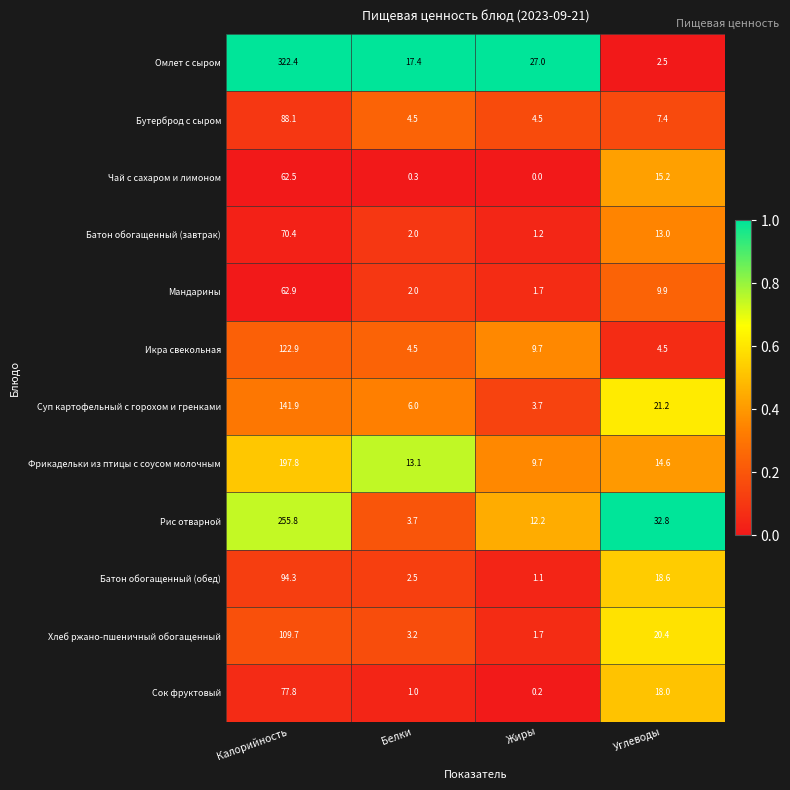

Which series has the widest spread of values?

Омлет с сыром